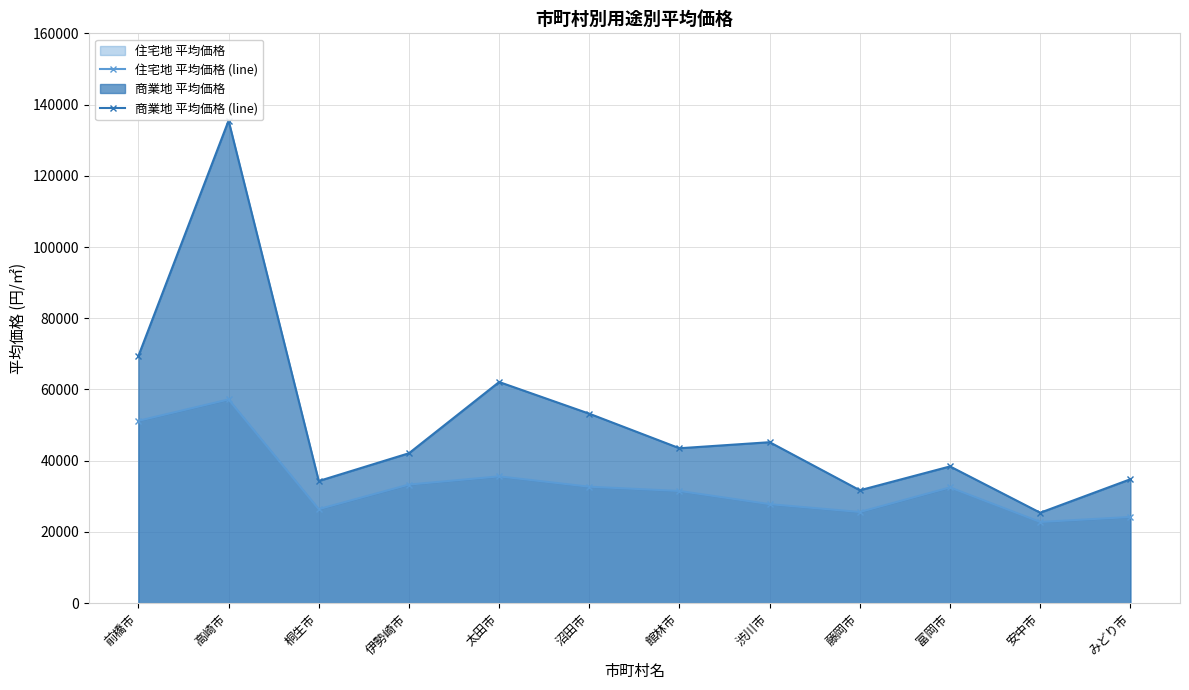

What is the lowest value of the 商業地 平均価格 (line) series?

25400